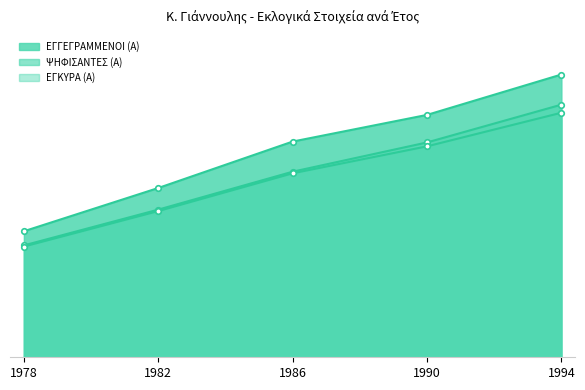

Where is ΨΗΦΙΣΑΝΤΕΣ (Α) nearest to the value 1264?

1986